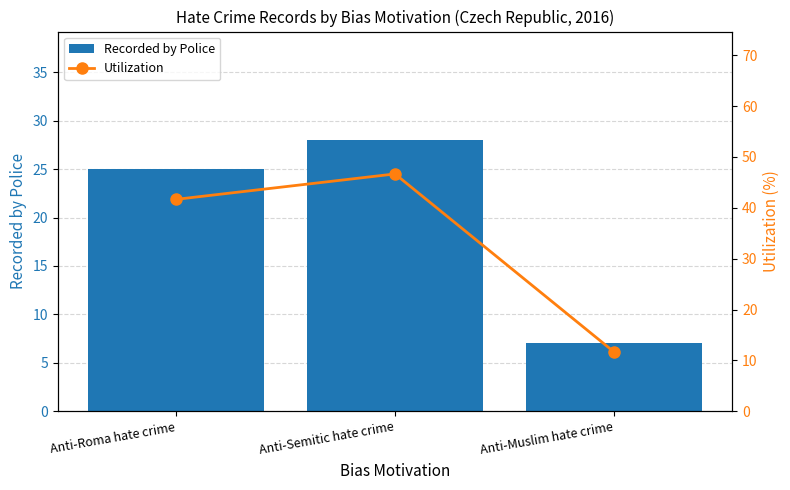

Reading right to left, what are all the values shown in this chart?

Recorded by Police: 7.0	28.0	25.0
Utilization: 11.7	46.7	41.7